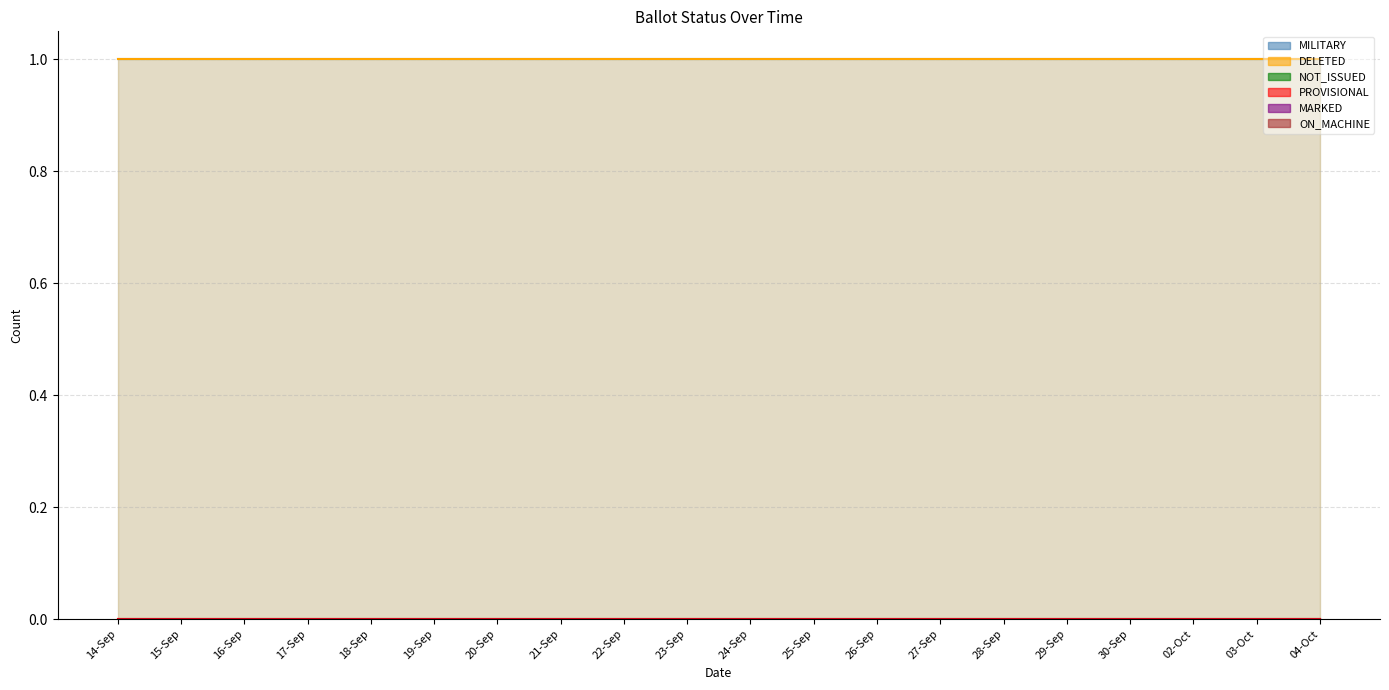

Is it true that PROVISIONAL equals 0 at 15-Sep?

True